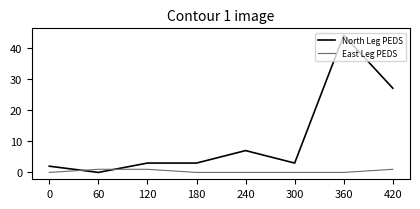

True or false: North Leg PEDS has more than 0 interior local peaks.

True